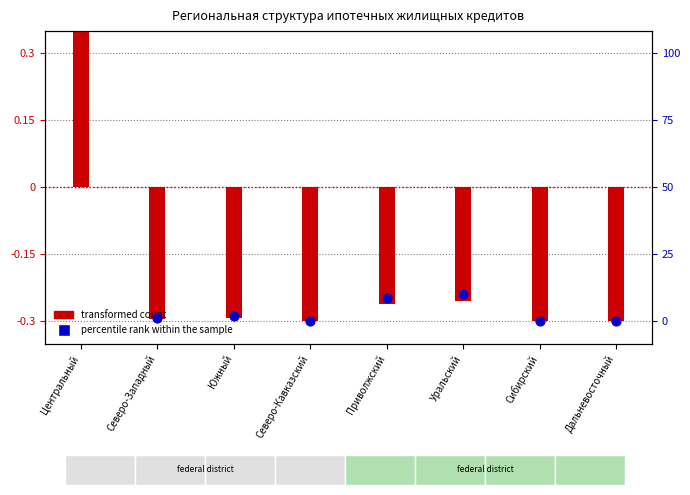

Which series has the largest total across all categories?

percentile rank within the sample